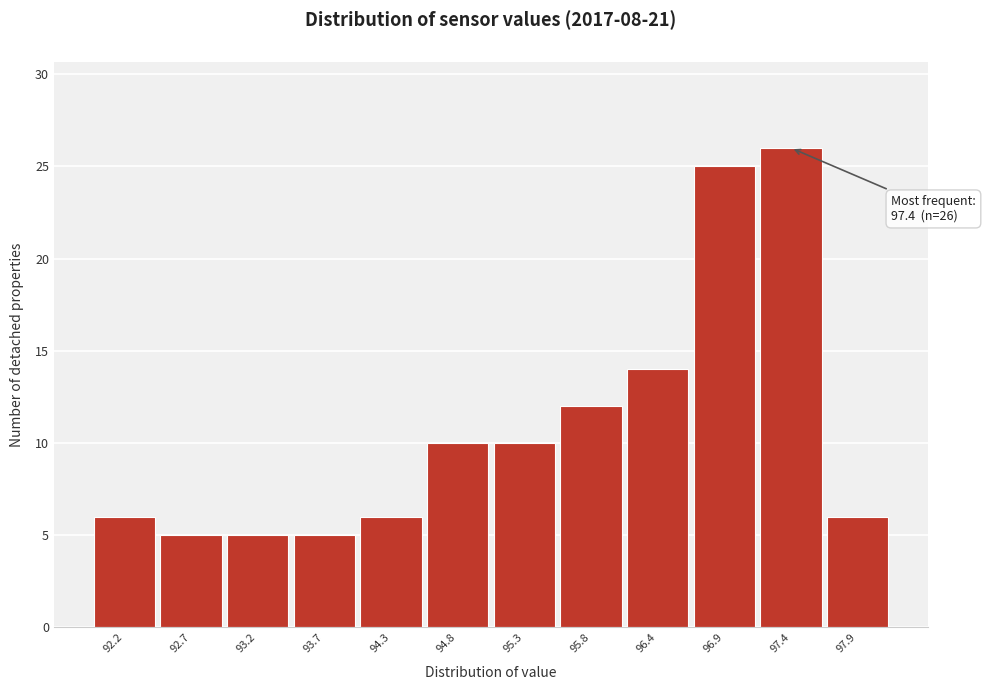

Over which range of the x-axis is the bar tallest?

97.2 to 97.7